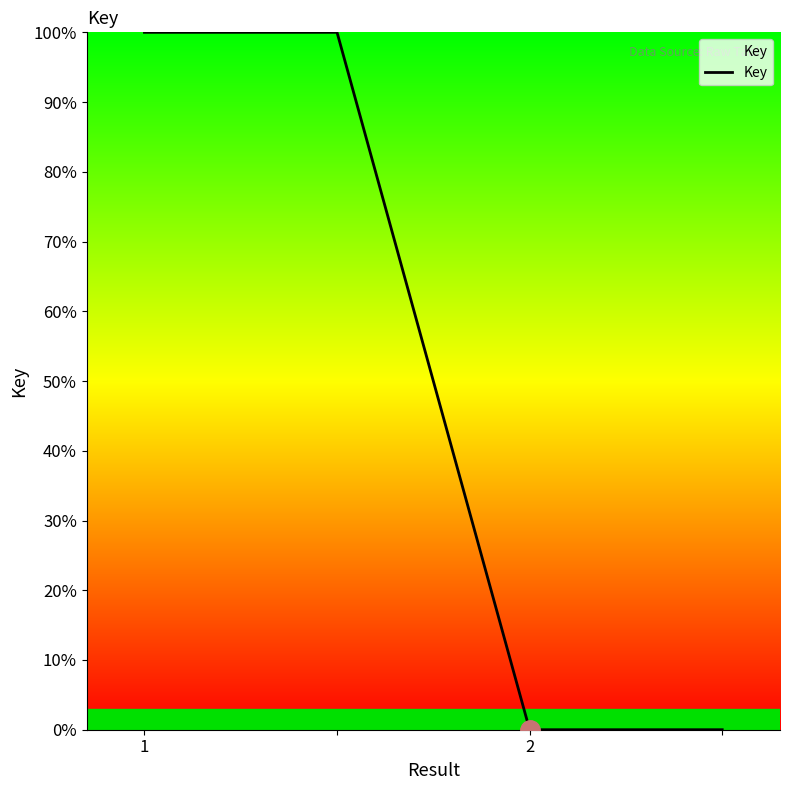

What is the maximum value shown in the chart?

100